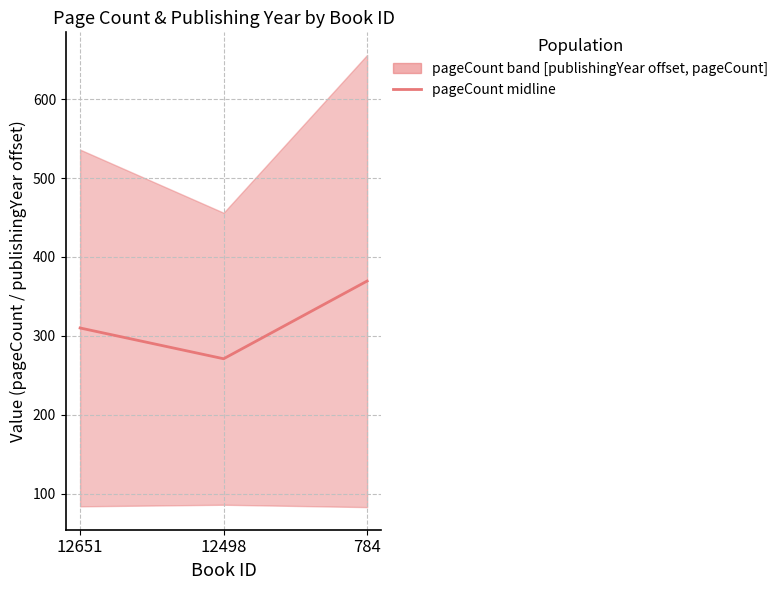

What is the approximate value at 12498?

271.0